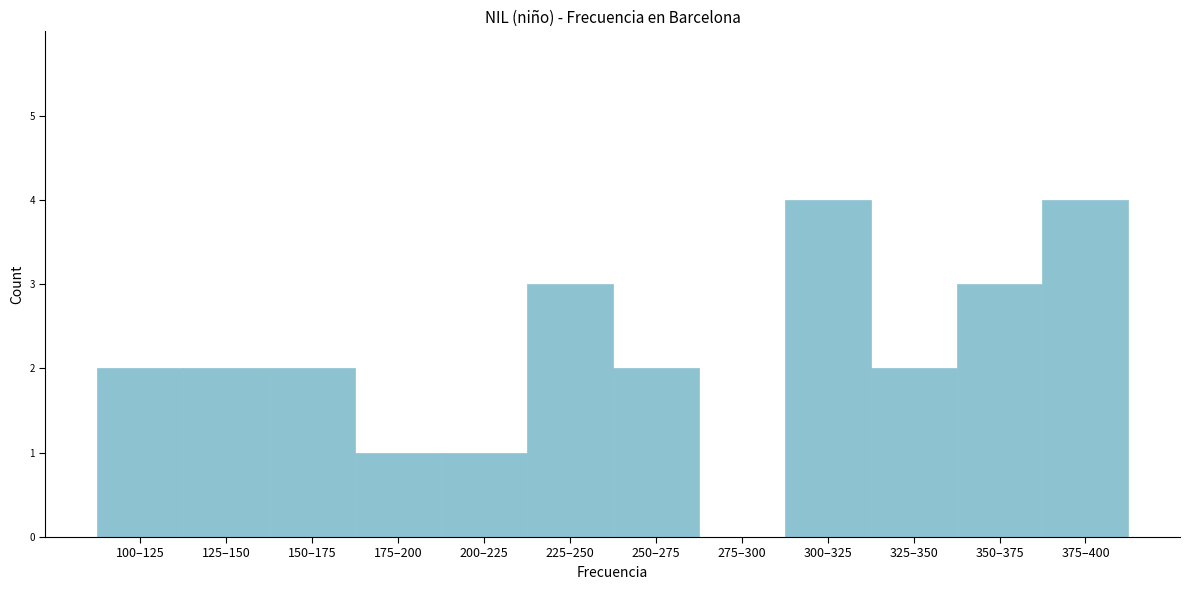

Reading right to left, extract all data points from this chart.

375–400=4	350–375=3	325–350=2	300–325=4	275–300=0	250–275=2	225–250=3	200–225=1	175–200=1	150–175=2	125–150=2	100–125=2